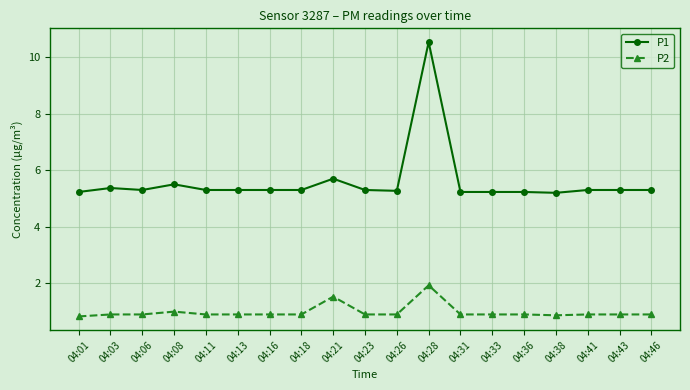

What is the value of the P1 point at the 8th from the left?

5.3